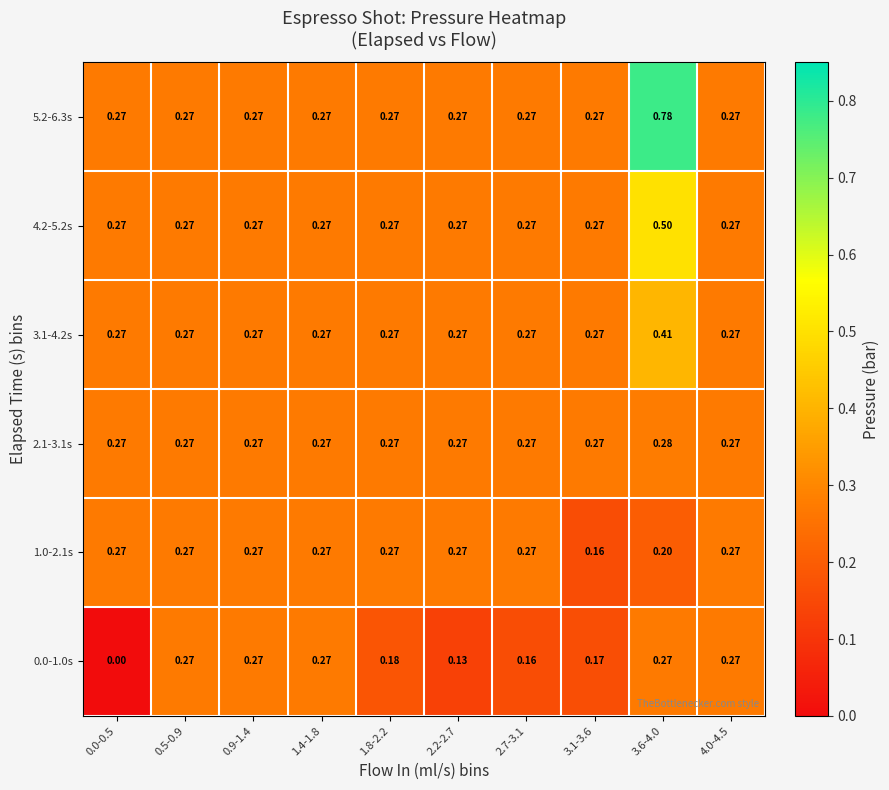

Reading right to left, list all the values displayed in this chart.

0.0-1.0s: 4.0-4.5=0.3	3.6-4.0=0.3	3.1-3.6=0.2	2.7-3.1=0.2	2.2-2.7=0.1	1.8-2.2=0.2	1.4-1.8=0.3	0.9-1.4=0.3	0.5-0.9=0.3	0.0-0.5=0.0
1.0-2.1s: 4.0-4.5=0.3	3.6-4.0=0.2	3.1-3.6=0.2	2.7-3.1=0.3	2.2-2.7=0.3	1.8-2.2=0.3	1.4-1.8=0.3	0.9-1.4=0.3	0.5-0.9=0.3	0.0-0.5=0.3
2.1-3.1s: 4.0-4.5=0.3	3.6-4.0=0.3	3.1-3.6=0.3	2.7-3.1=0.3	2.2-2.7=0.3	1.8-2.2=0.3	1.4-1.8=0.3	0.9-1.4=0.3	0.5-0.9=0.3	0.0-0.5=0.3
3.1-4.2s: 4.0-4.5=0.3	3.6-4.0=0.4	3.1-3.6=0.3	2.7-3.1=0.3	2.2-2.7=0.3	1.8-2.2=0.3	1.4-1.8=0.3	0.9-1.4=0.3	0.5-0.9=0.3	0.0-0.5=0.3
4.2-5.2s: 4.0-4.5=0.3	3.6-4.0=0.5	3.1-3.6=0.3	2.7-3.1=0.3	2.2-2.7=0.3	1.8-2.2=0.3	1.4-1.8=0.3	0.9-1.4=0.3	0.5-0.9=0.3	0.0-0.5=0.3
5.2-6.3s: 4.0-4.5=0.3	3.6-4.0=0.8	3.1-3.6=0.3	2.7-3.1=0.3	2.2-2.7=0.3	1.8-2.2=0.3	1.4-1.8=0.3	0.9-1.4=0.3	0.5-0.9=0.3	0.0-0.5=0.3